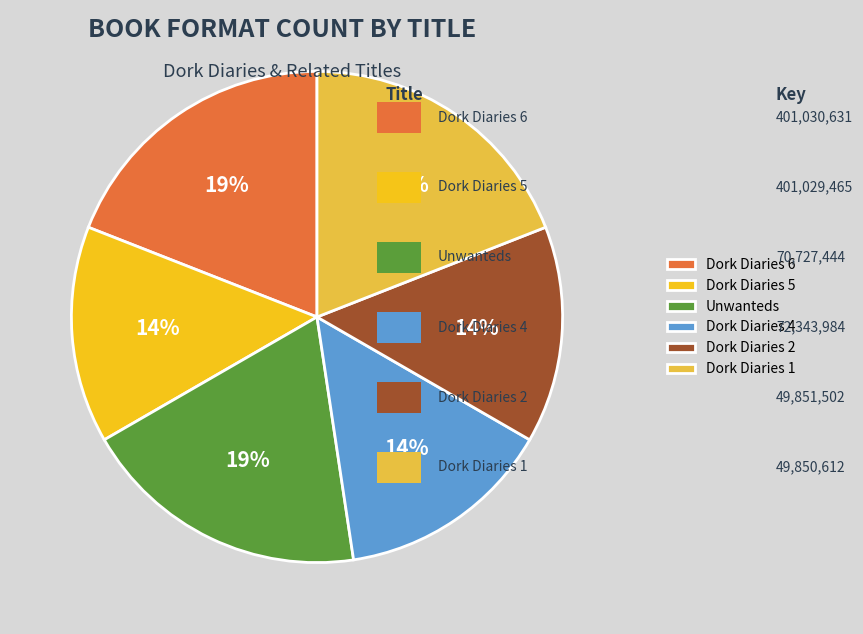

The Dork Diaries 2 slice represents 14% of the pie. True or false?

True